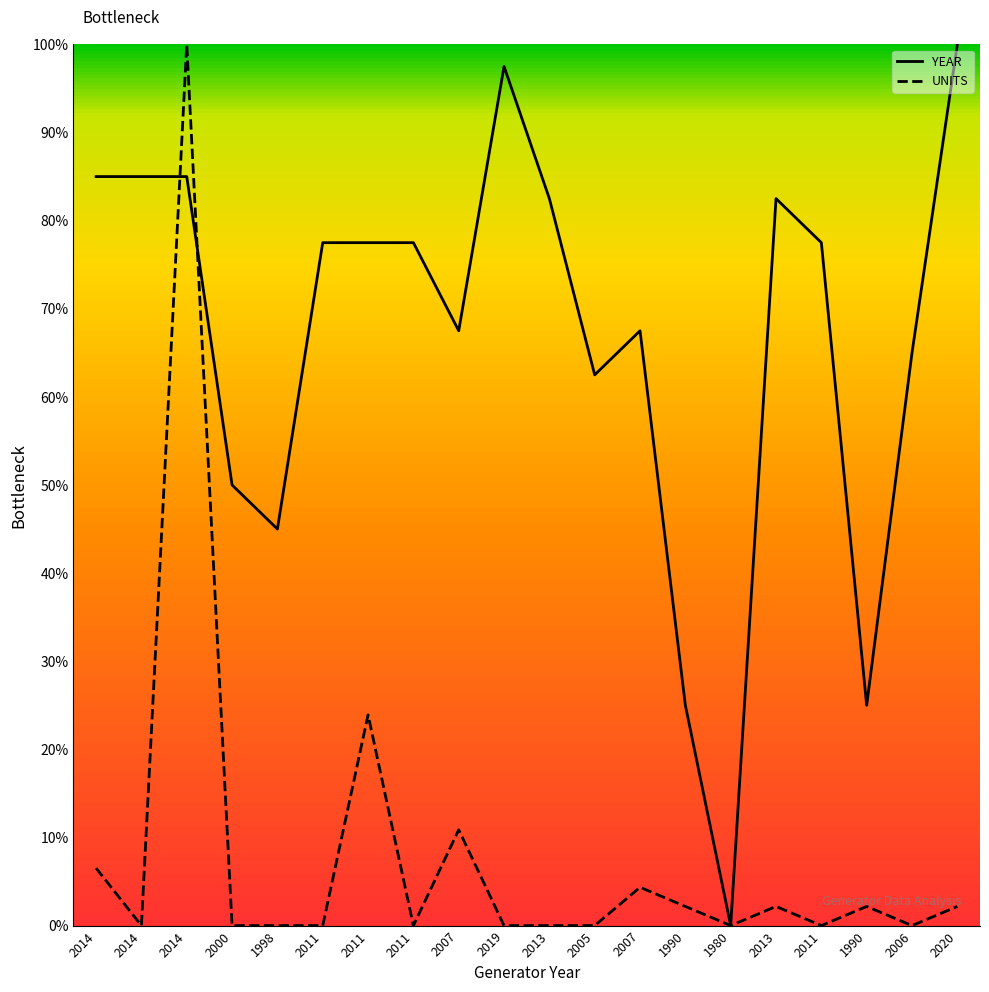

How many lines are shown in the chart?

2